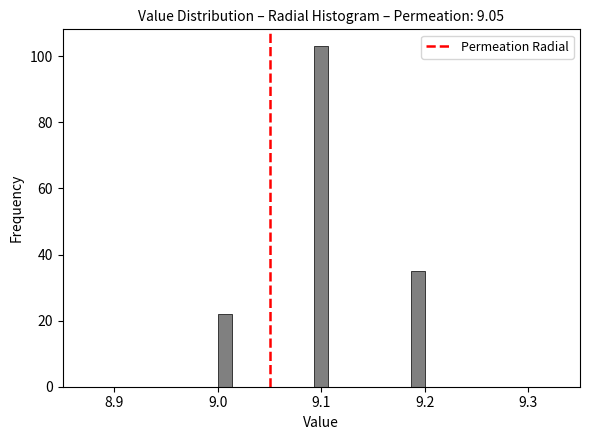

Read against the x-axis, roughly where is the centre of the tallest bar?

9.10